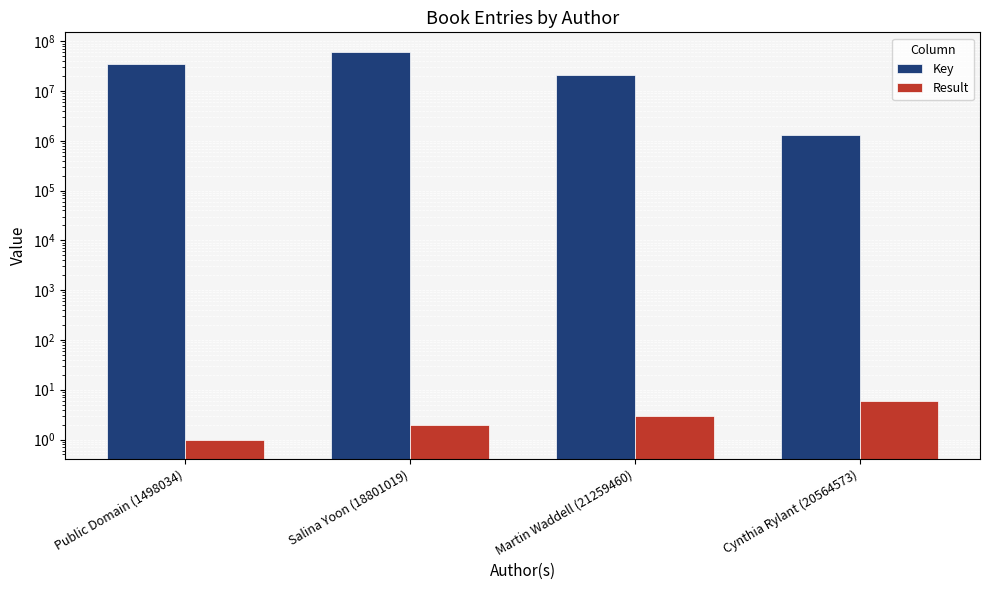

Which category has the highest value across all series?

Salina Yoon (18801019)